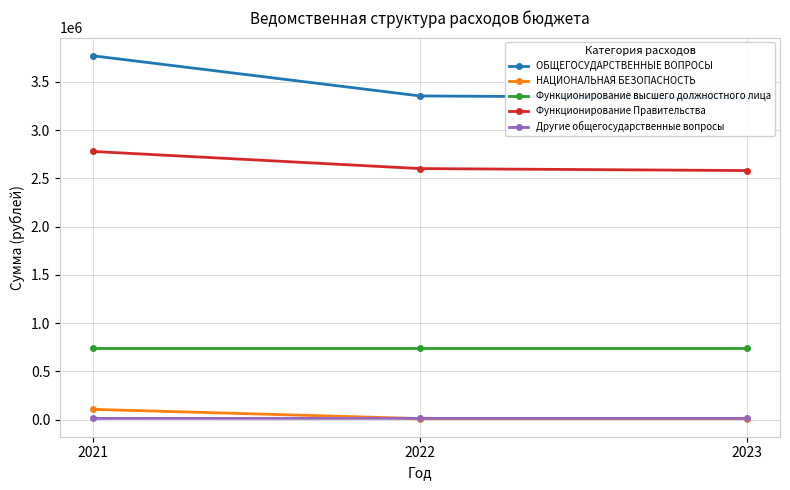

Does the chart display data point markers on the line(s)?

Yes